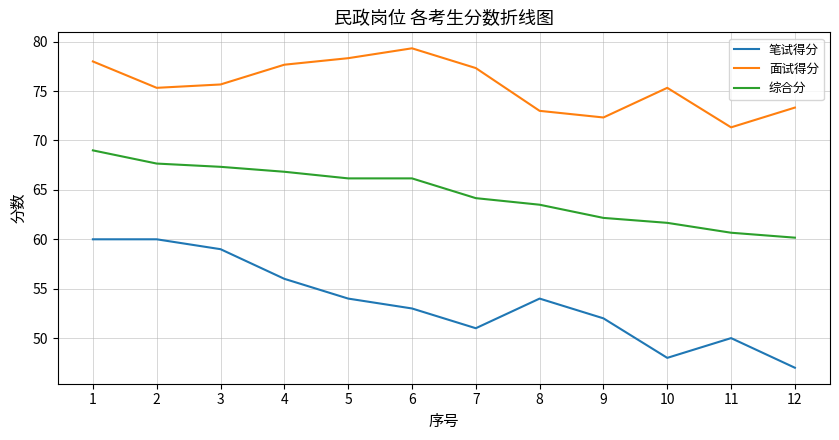

The value of 笔试得分 at 10 is 48.0. True or false?

True